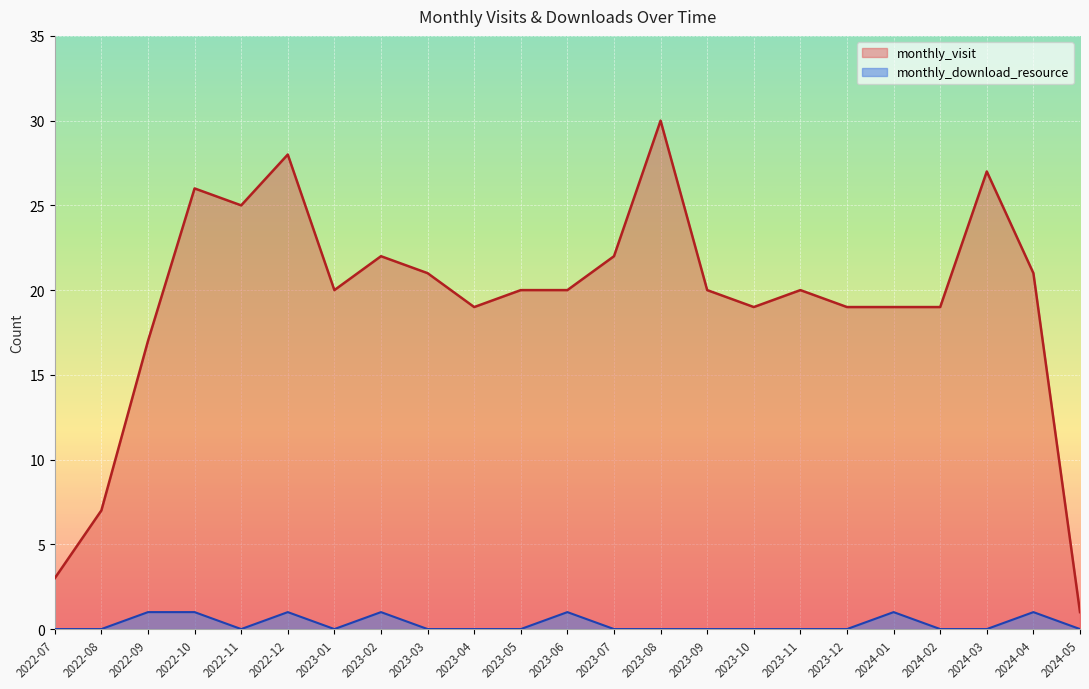

List the labels in order of monthly_download_resource value, largest first.

2022-09, 2022-10, 2022-12, 2023-02, 2023-06, 2024-01, 2024-04, 2022-07, 2022-08, 2022-11, 2023-01, 2023-03, 2023-04, 2023-05, 2023-07, 2023-08, 2023-09, 2023-10, 2023-11, 2023-12, 2024-02, 2024-03, 2024-05